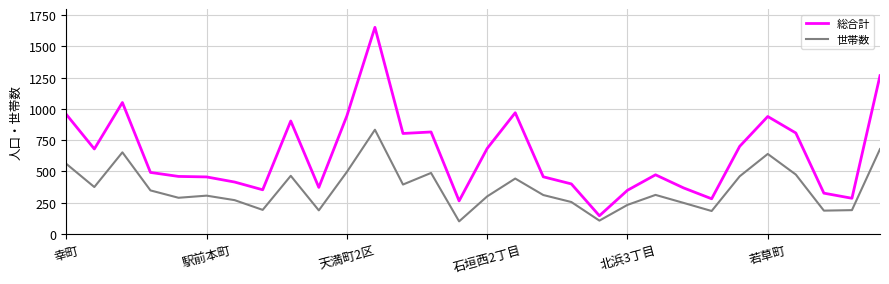

What is the minimum value shown in the chart?

99